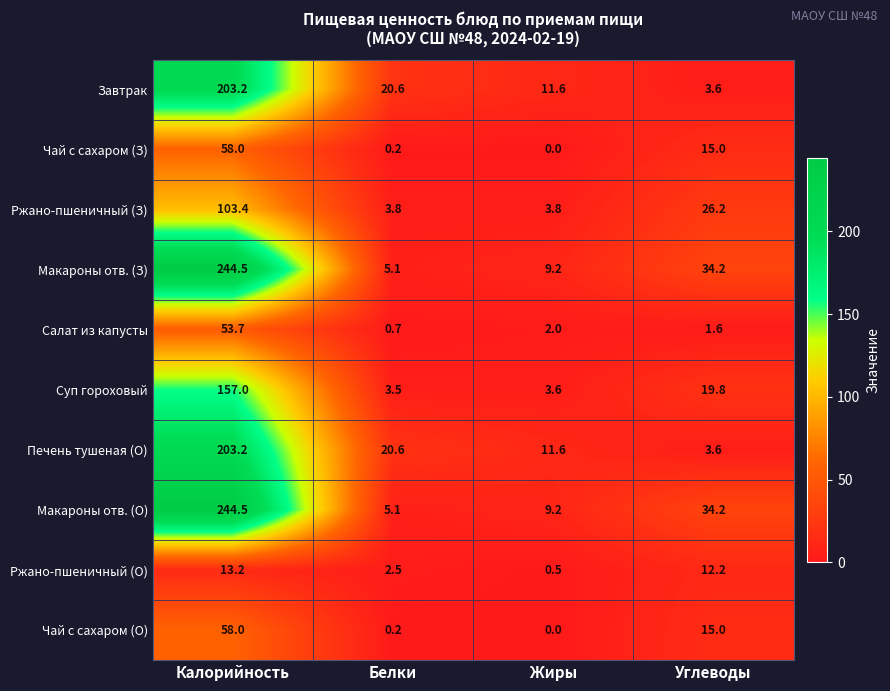

Count the number of categories in the chart.

4